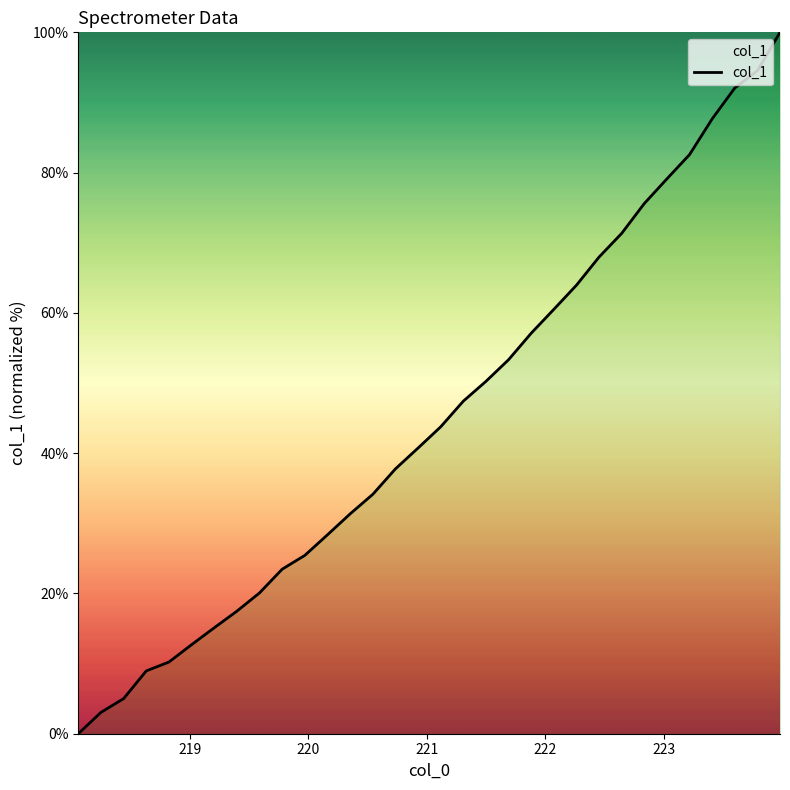

What is the difference between the maximum and minimum values?

100.0